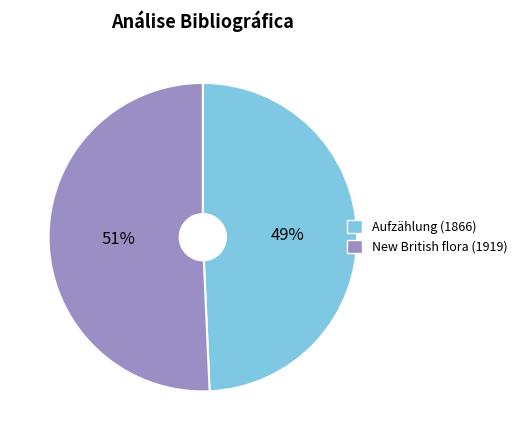

Does any single category account for the majority?

Yes